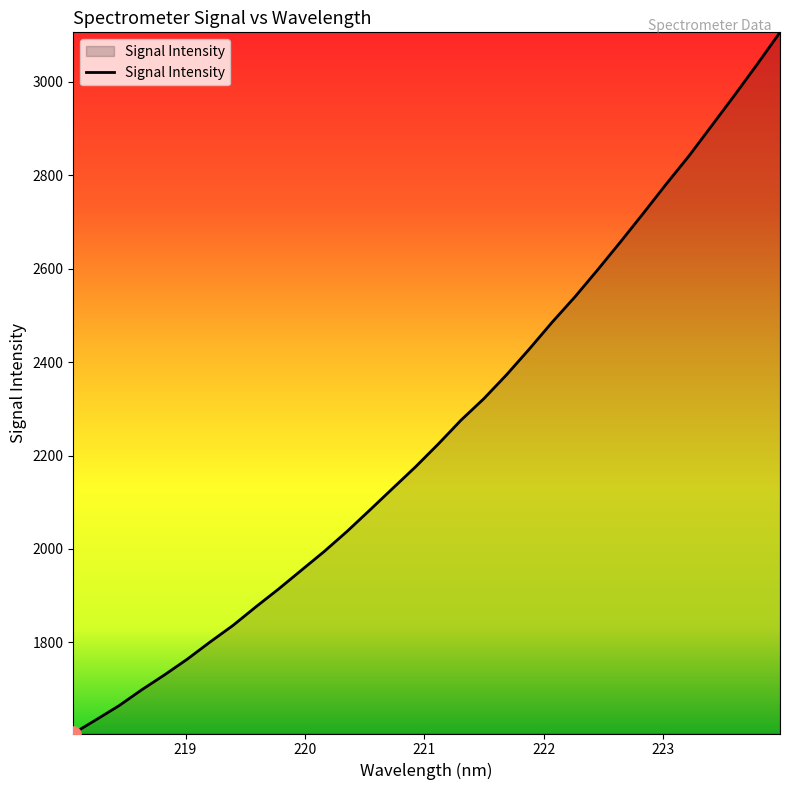

What is the maximum value shown in the chart?

3105.8